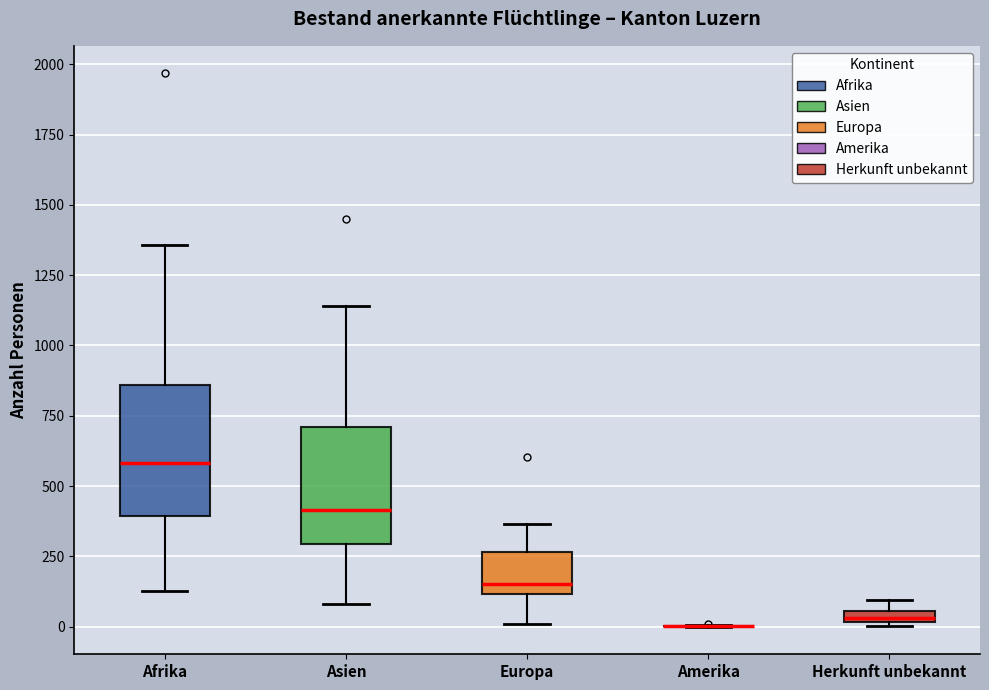

Where is the upper edge of the box for Herkunft unbekannt on the y-axis? The values are not printed on the chart, so give them approximately, as read against the axis.

50